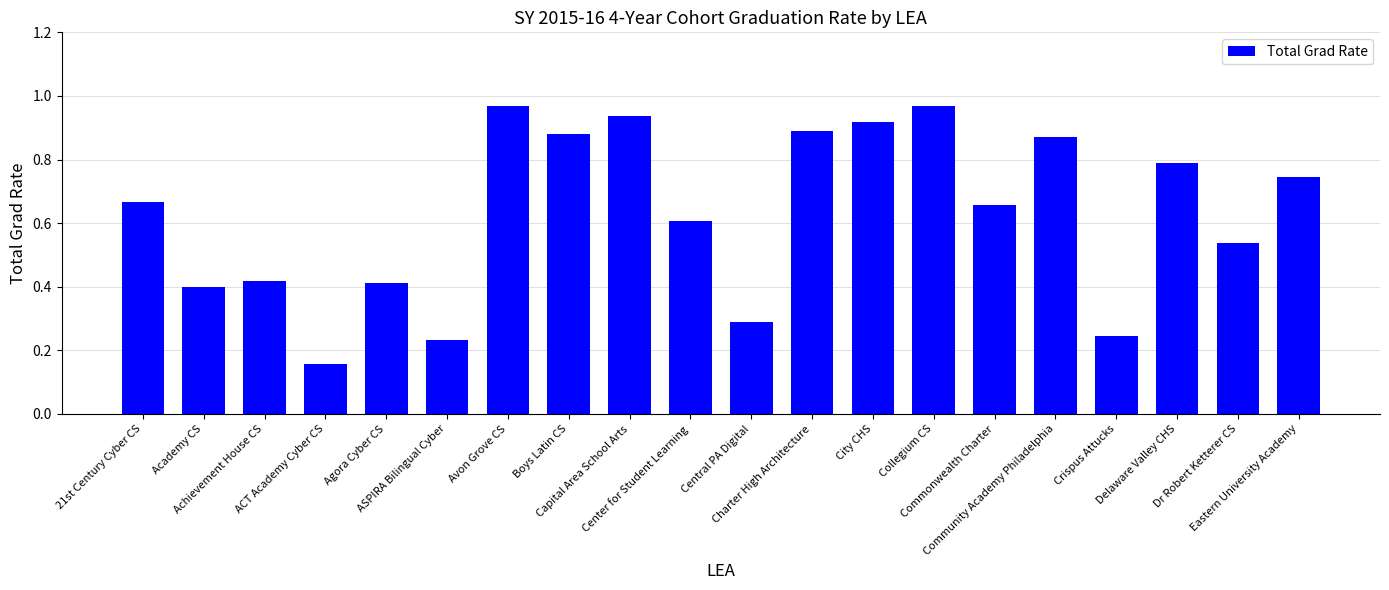

What is the difference between the maximum and minimum values?

0.8